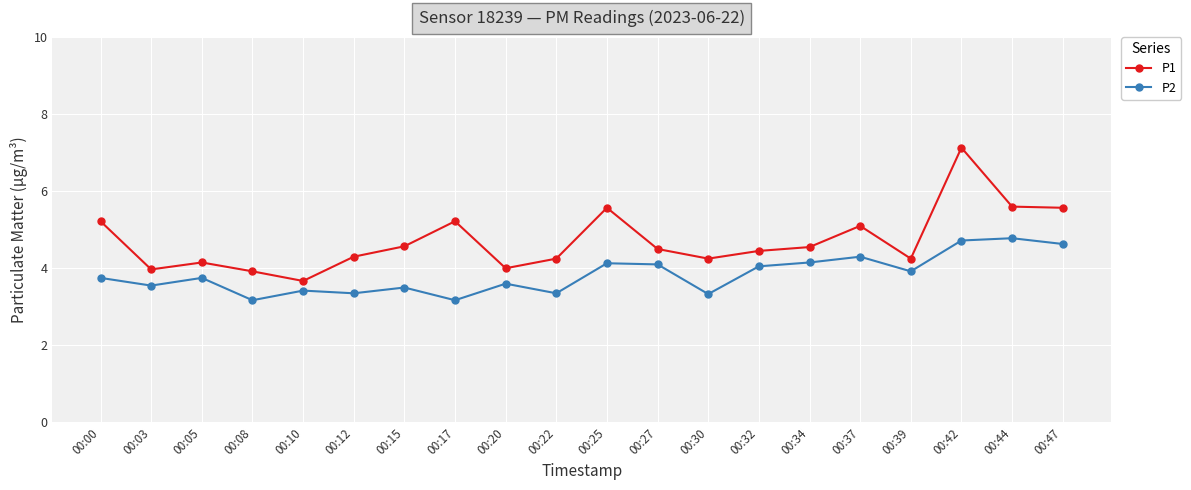

Between 00:27 and 00:42, which series saw the biggest shift?

P1